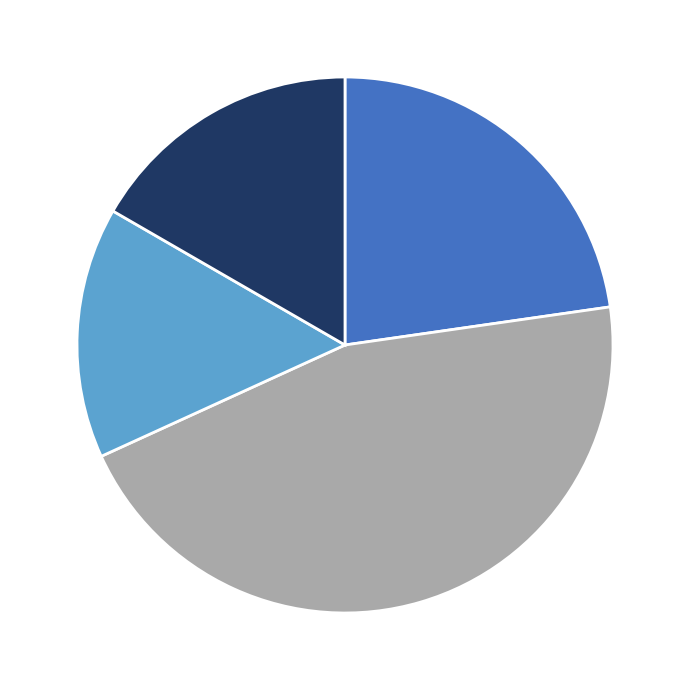

Does any single category account for the majority?

No